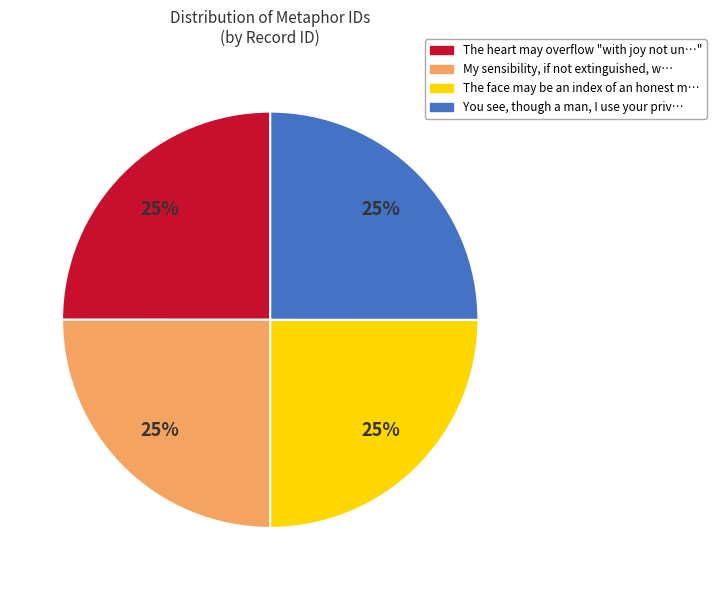

Count the number of slices in the pie.

4